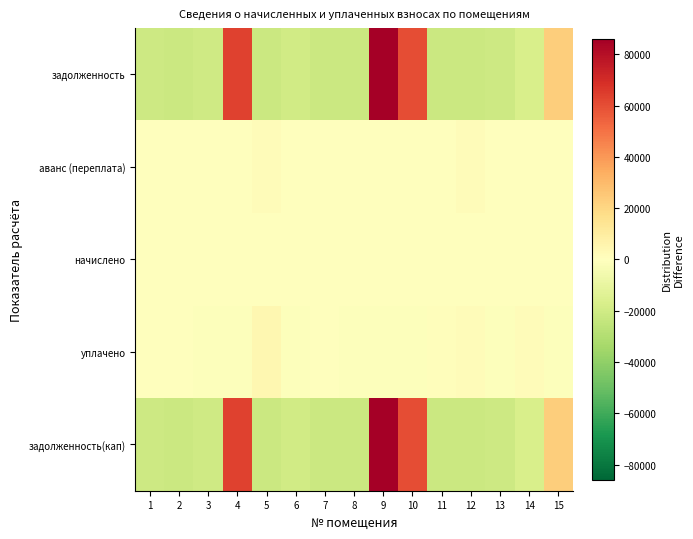

Count the number of data series in this chart.

5